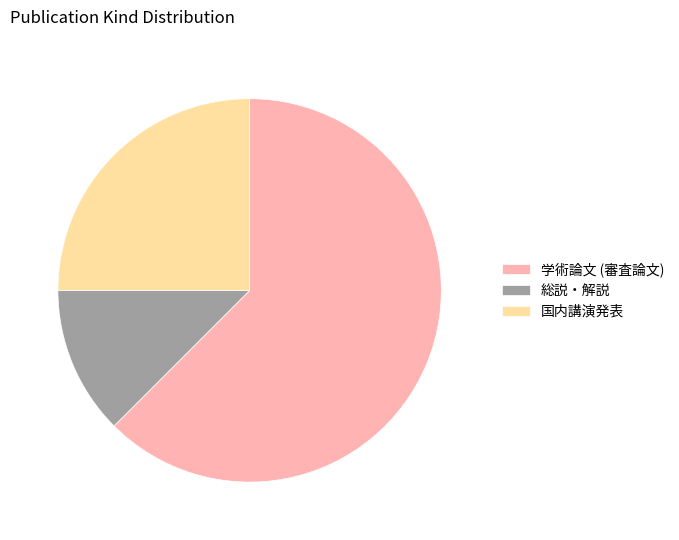

Combined, do 総説・解説 and 学術論文 (審査論文) account for over 50%?

Yes